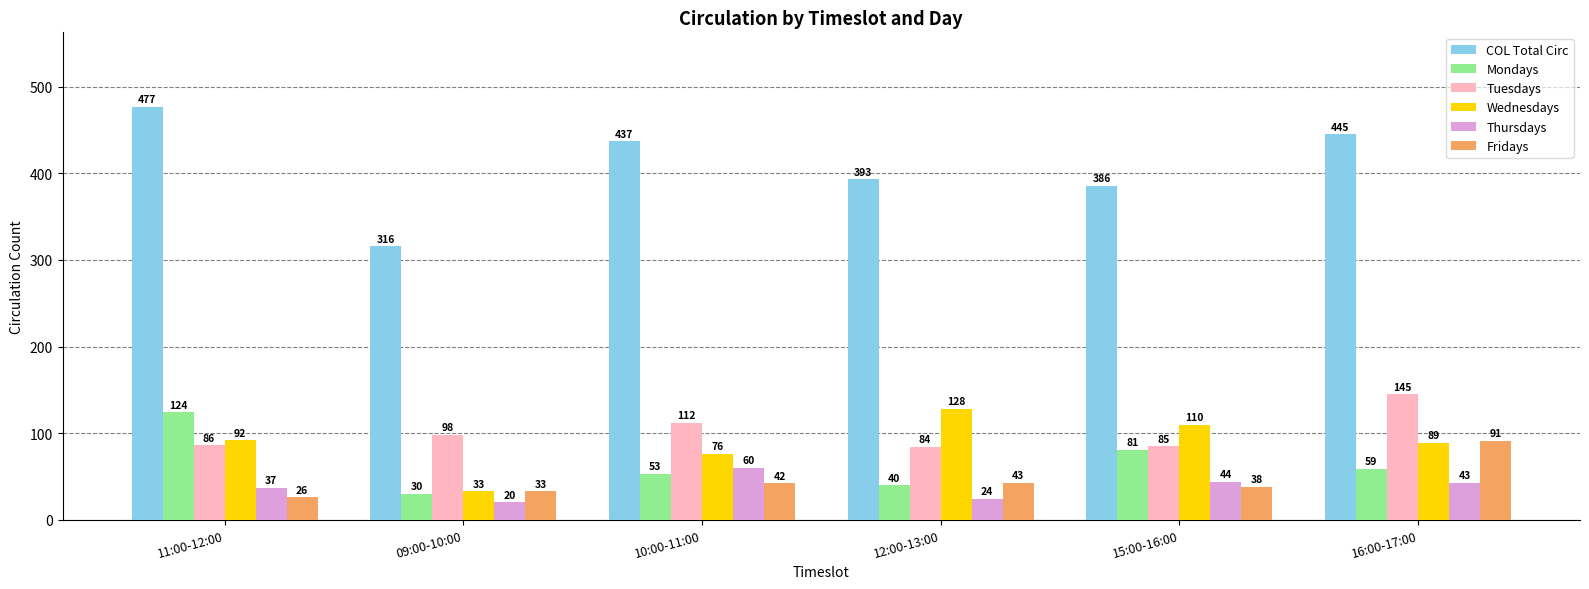

What is the sum of all Mondays values?

387